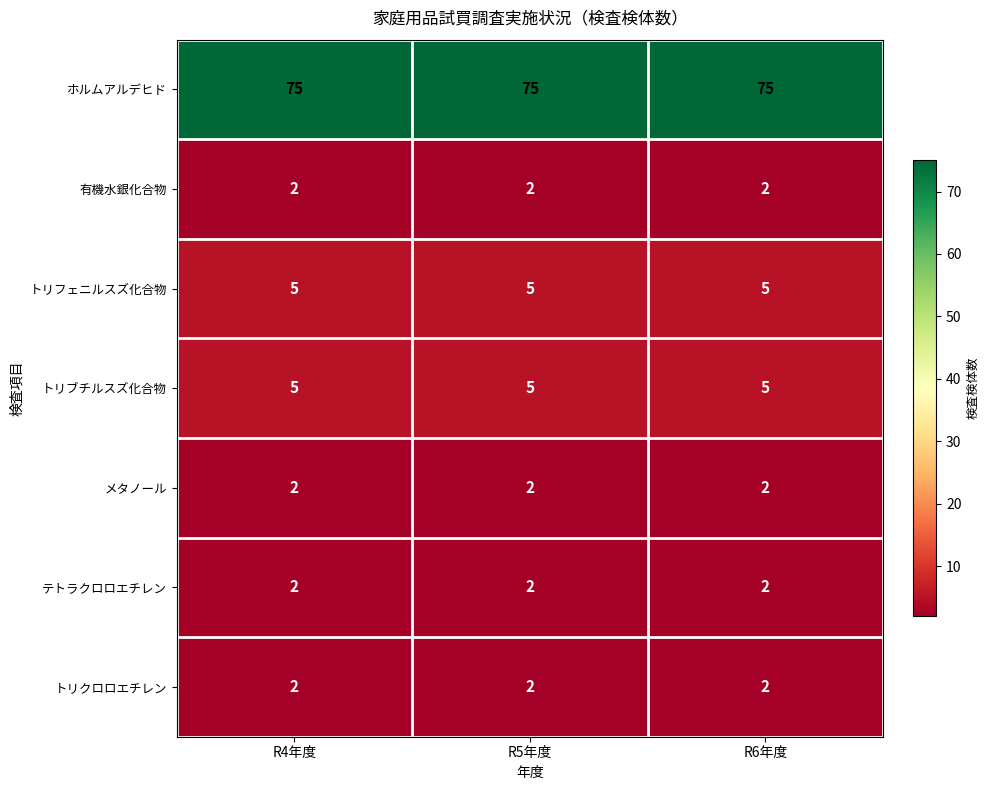

Which series has the largest total across all categories?

ホルムアルデヒド